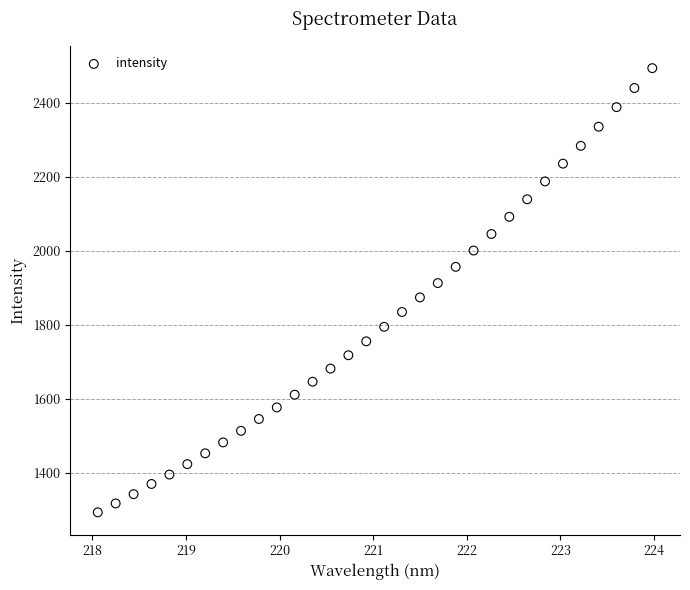

What is the range of X values (max minus min)?

5.9